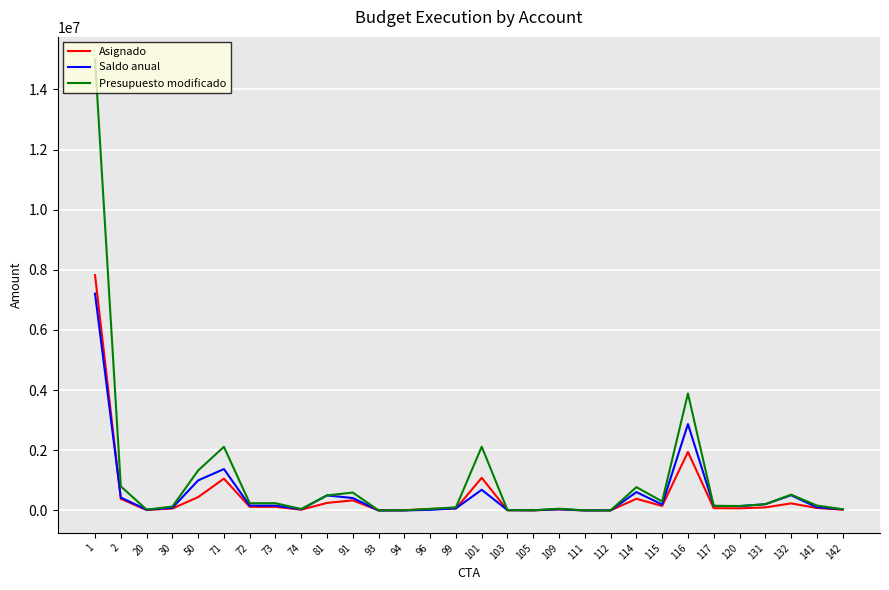

Is the value of Asignado at 2 greater than the value of Presupuesto modificado at 101?

No